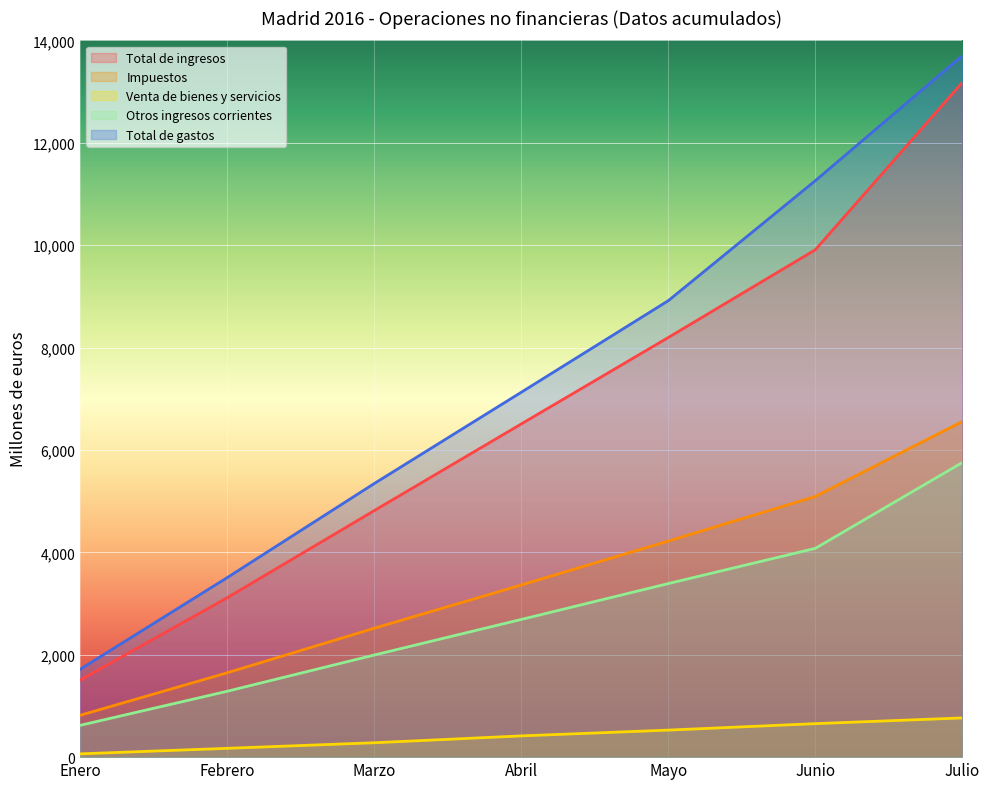

What is the minimum value shown in the chart?

64